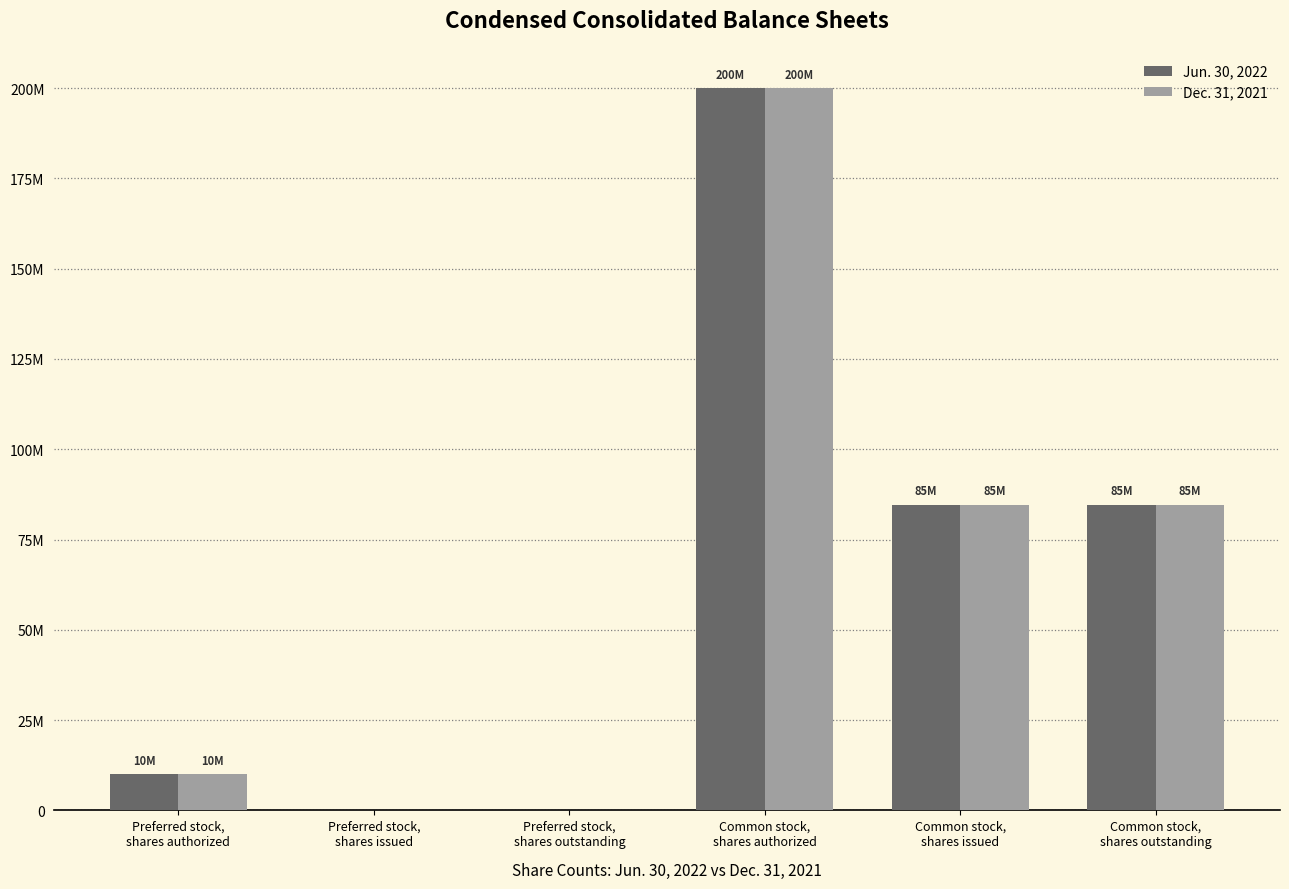

Reading right to left, extract all data points from this chart.

Jun. 30, 2022: 84677939	84677939	200000000	0	0	10000000
Dec. 31, 2021: 84677939	84677939	200000000	0	0	10000000